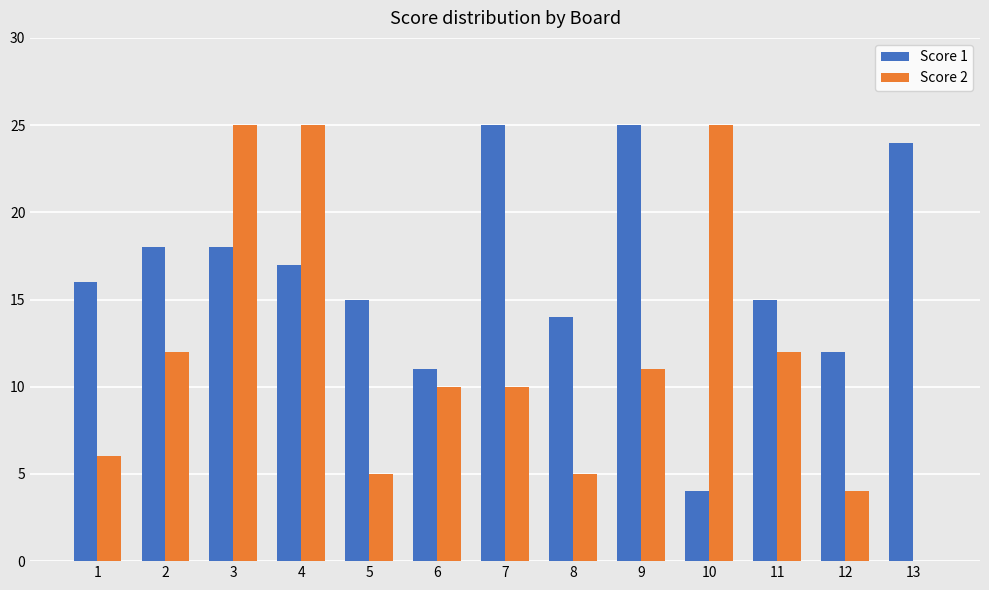

What is the sum of all Score 1 values?

214